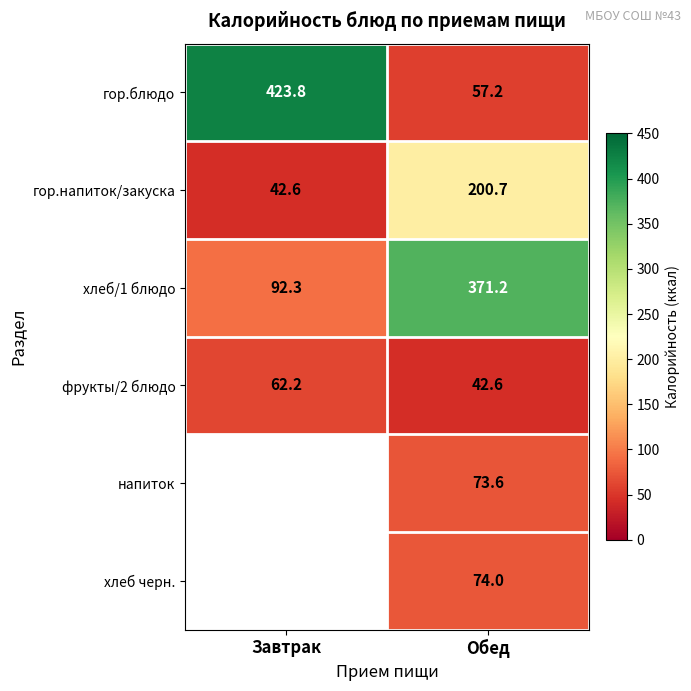

At Обед, list the series in order from smallest to largest.

фрукты/2 блюдо, гор.блюдо, напиток, хлеб черн., гор.напиток/закуска, хлеб/1 блюдо